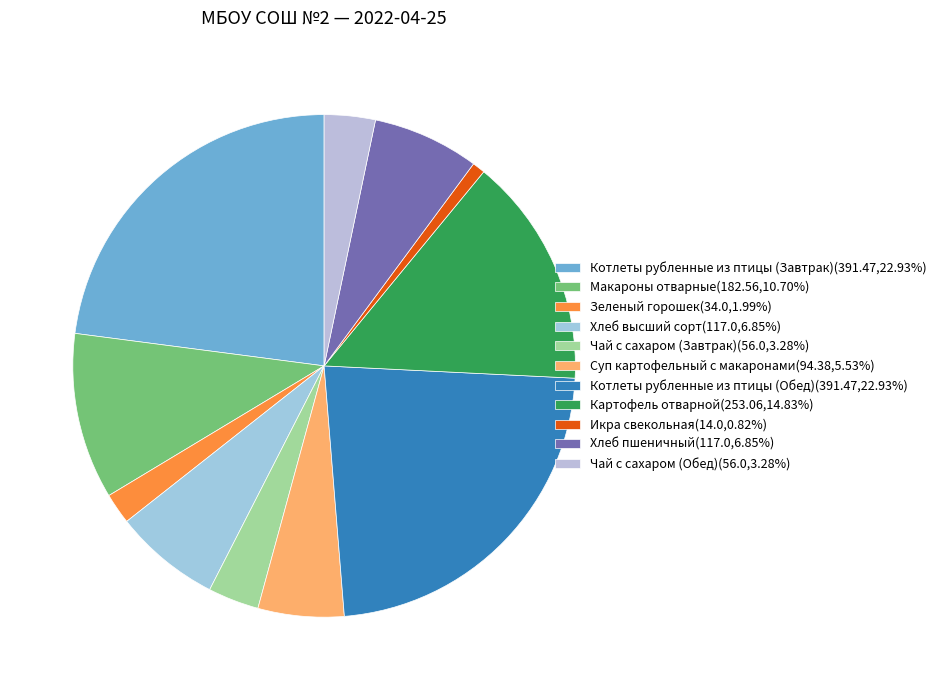

How many slices are in this pie chart?

11